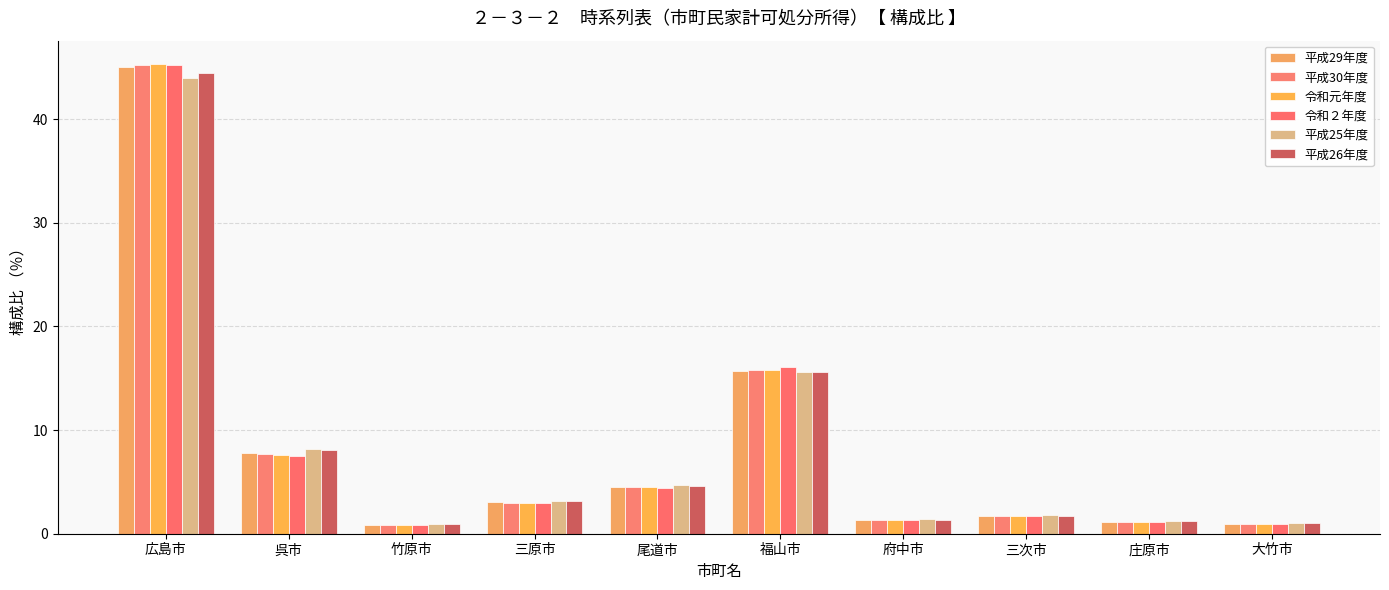

How many data points in 平成29年度 are above 3?

5